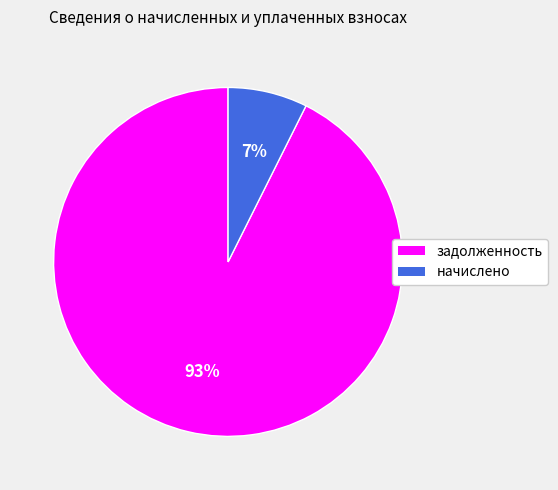

Is it true that начислено is 7% of the pie?

True